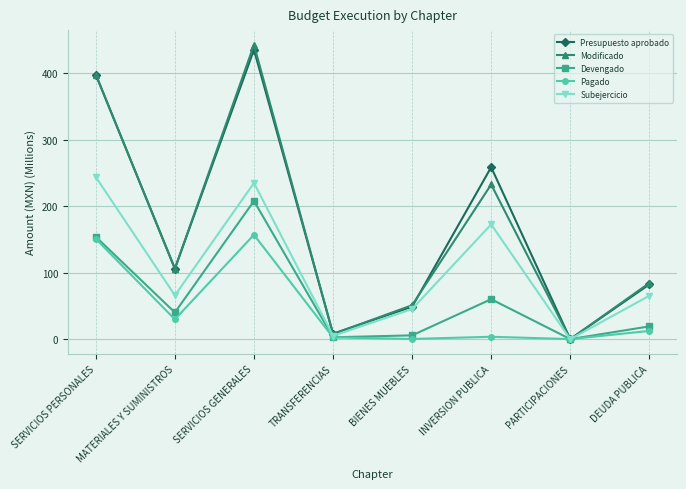

What is the maximum value for Presupuesto aprobado?

435.4